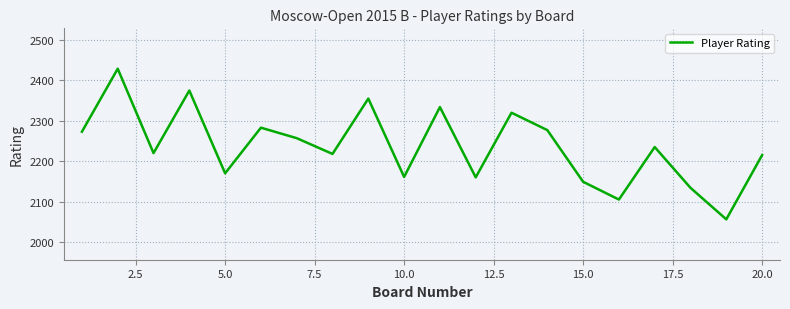

What is the smallest value displayed?

2056